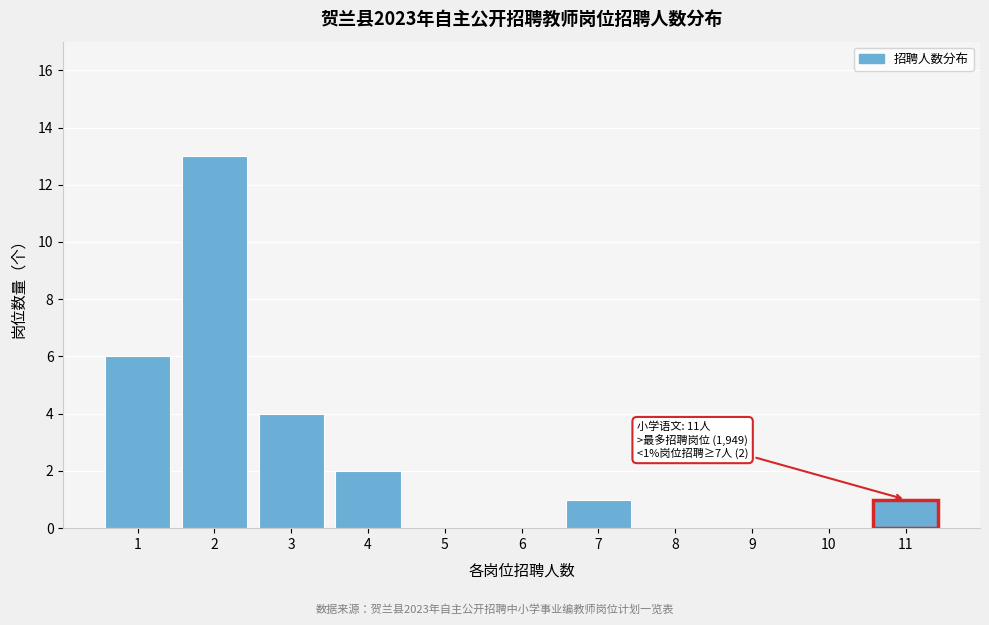

Reading left to right, transcribe all the data shown in this chart.

1=6	2=13	3=4	4=2	5=0	6=0	7=1	8=0	9=0	10=0	11=1